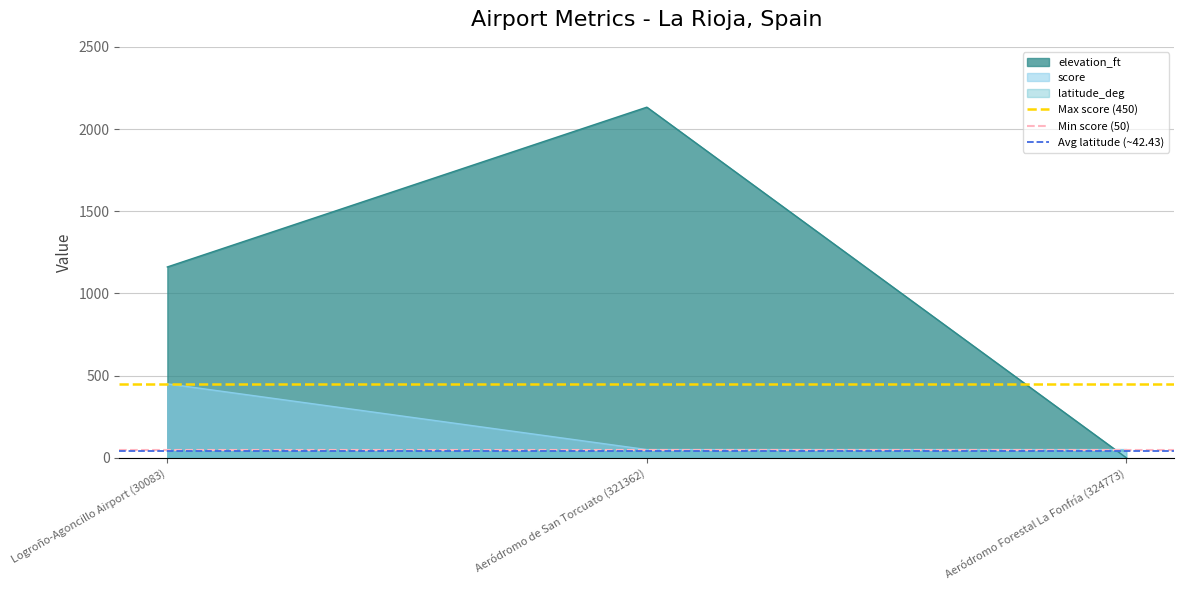

Is it true that score equals 50.0 at Aeródromo de San Torcuato (321362)?

True